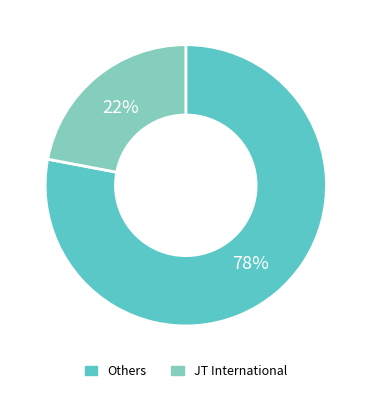

Count the number of slices in the pie.

2